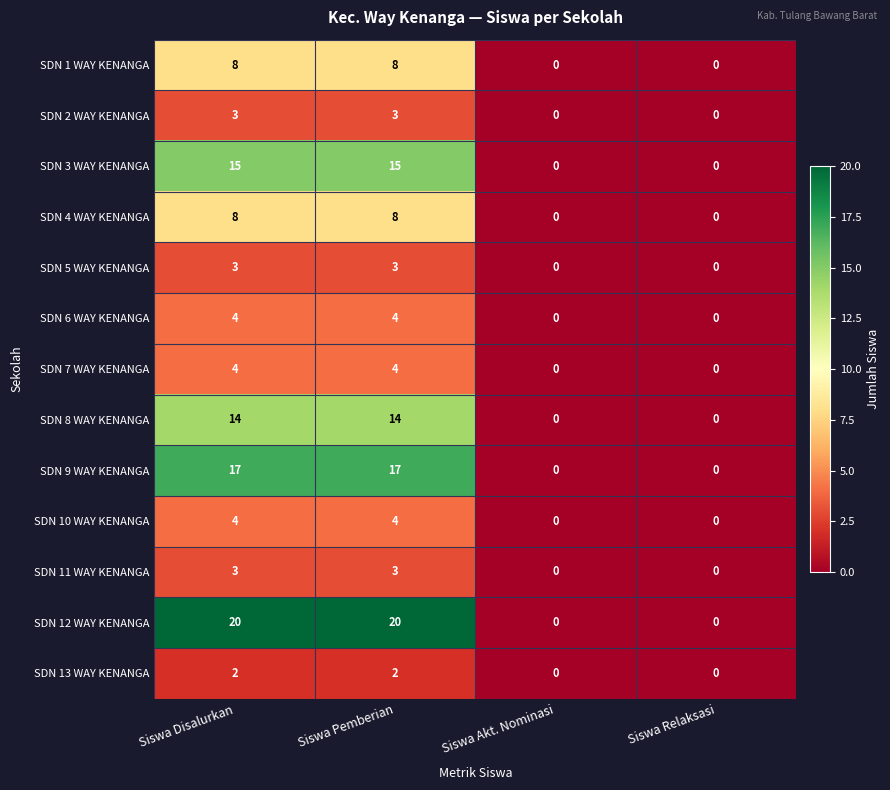

Which series has the largest range (max minus min)?

SDN 12 WAY KENANGA